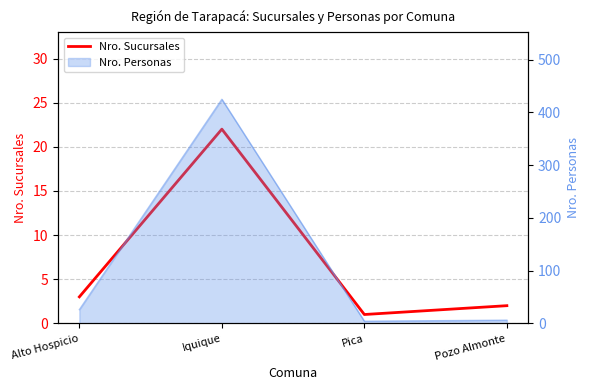

How many data points are above 3?

1